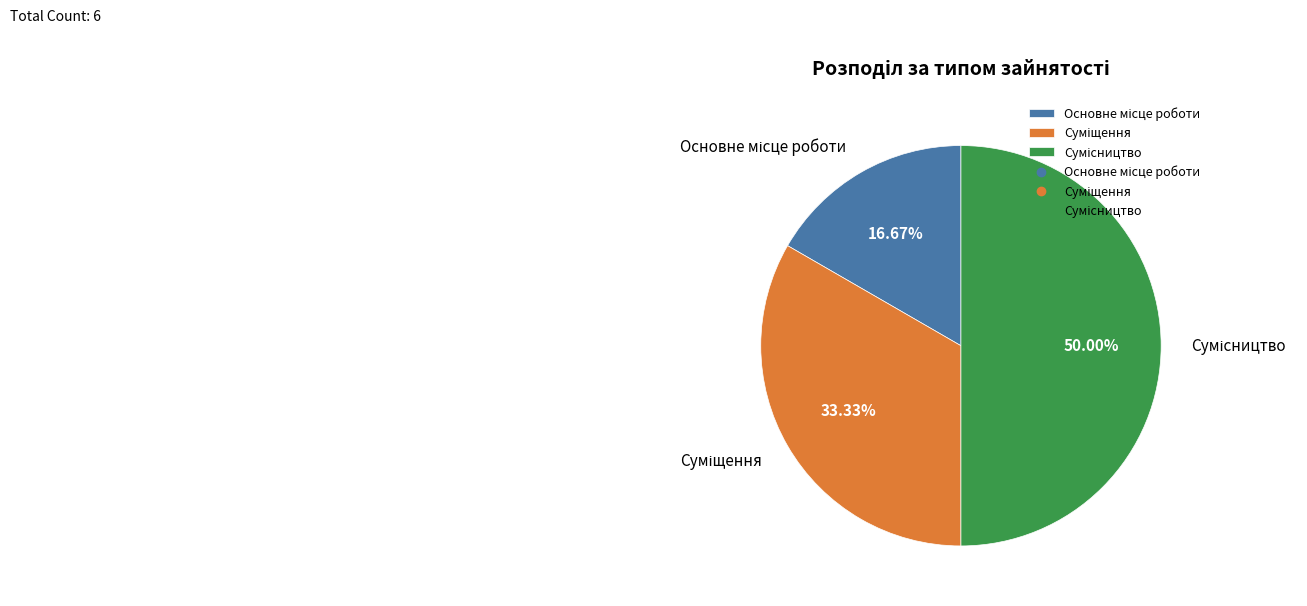

What is the largest slice in the pie chart?

Сумісництво